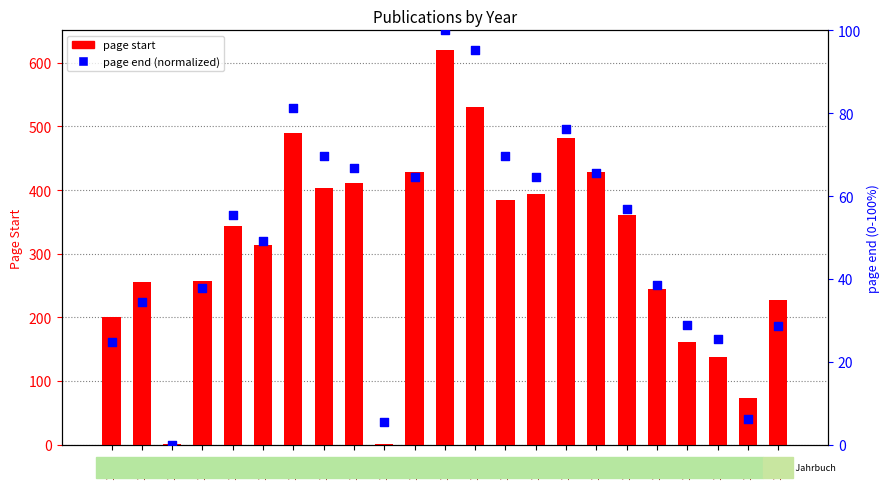

At which category is the sum across all series the highest?

1911